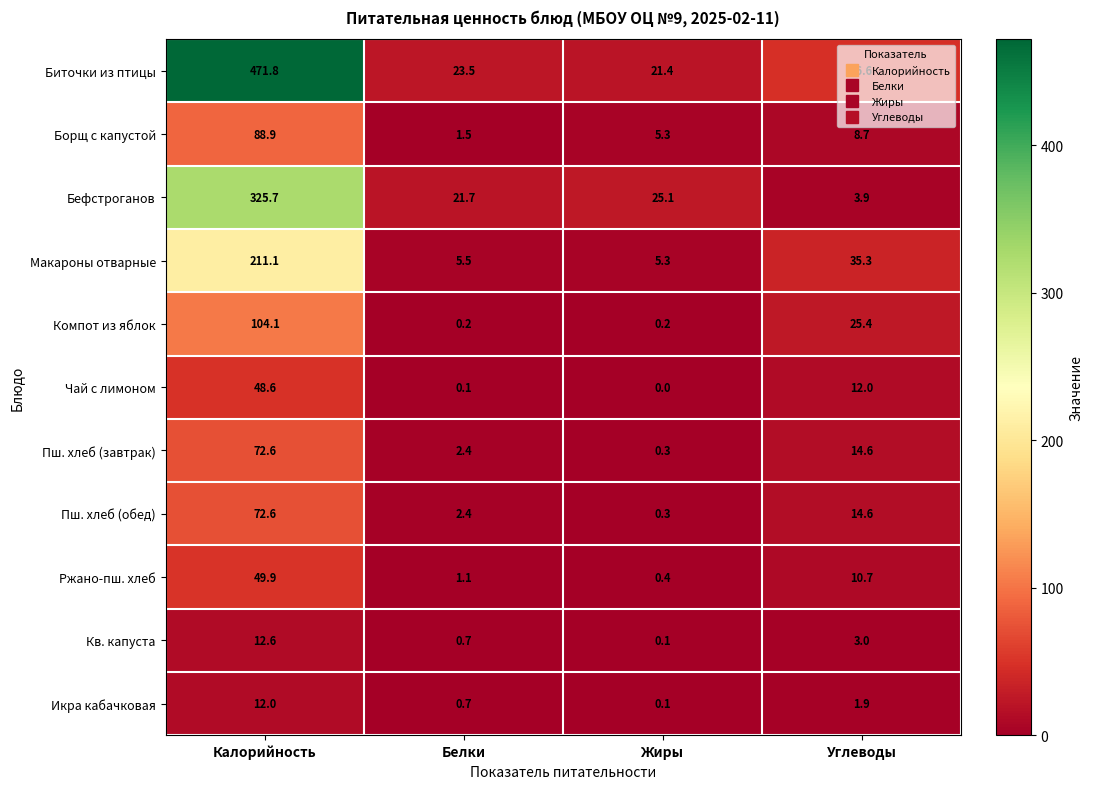

The value of Ржано-пш. хлеб at Калорийность is 49.9. True or false?

True